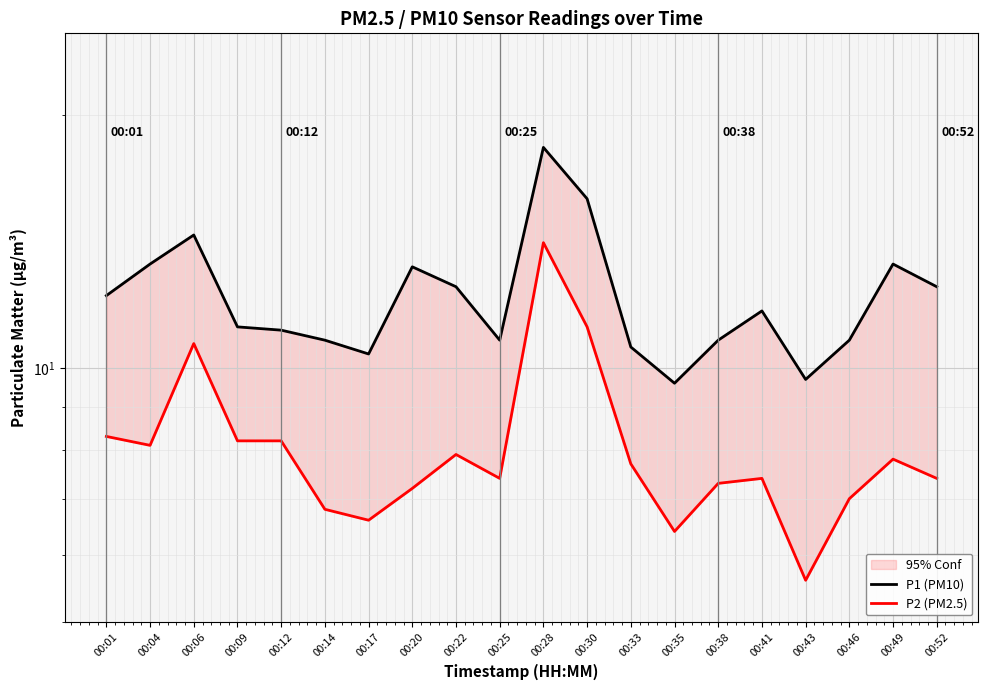

Rank the series by their average value, from highest to lowest.

P1 (PM10), P2 (PM2.5)